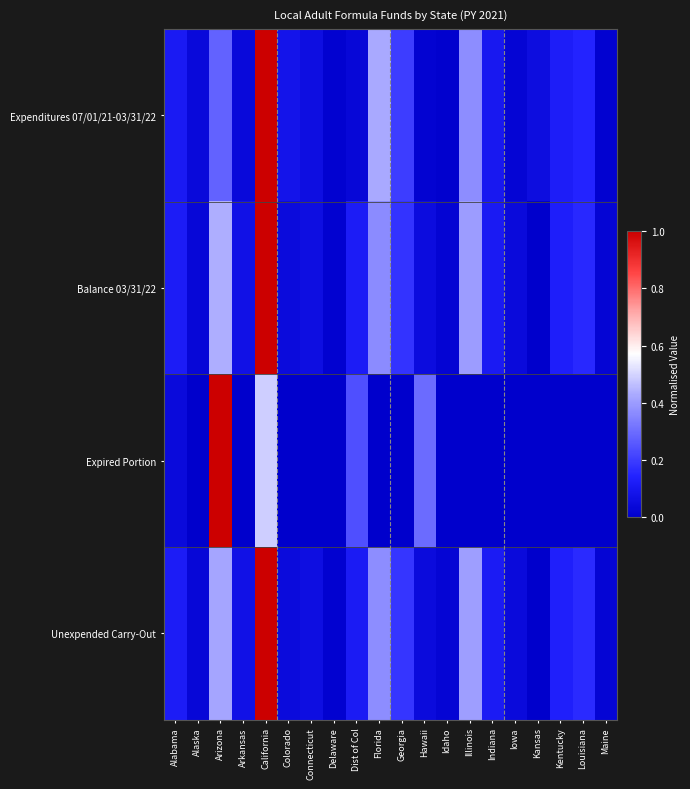

How many data points does each series have?

20